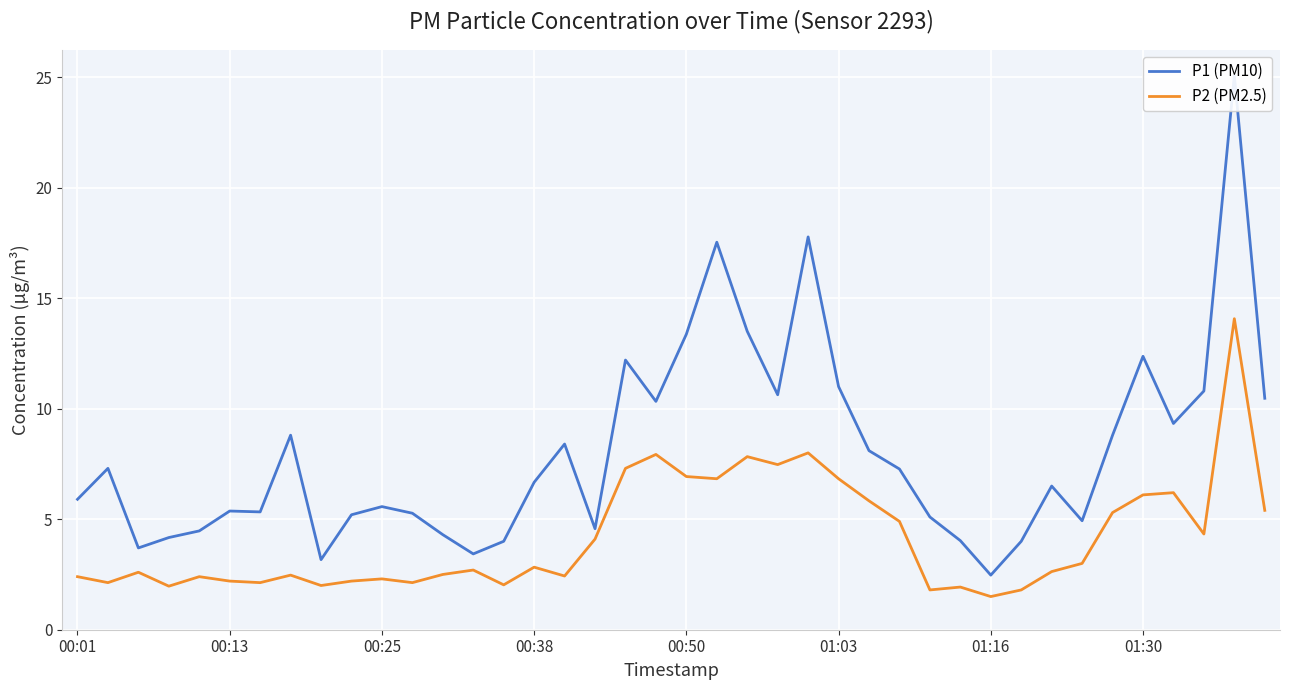

True or false: P1 (PM10) and P2 (PM2.5) cross at least once.

False